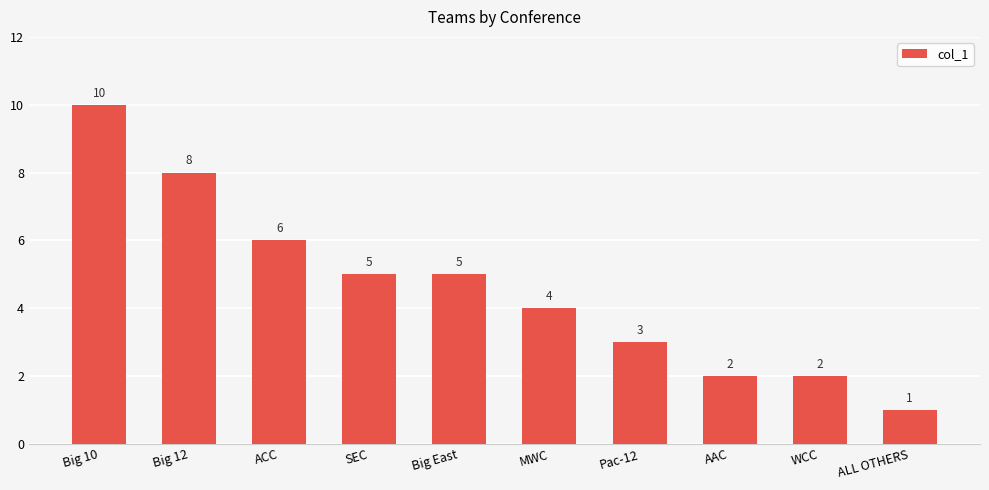

Reading left to right, list all the values displayed in this chart.

10	8	6	5	5	4	3	2	2	1